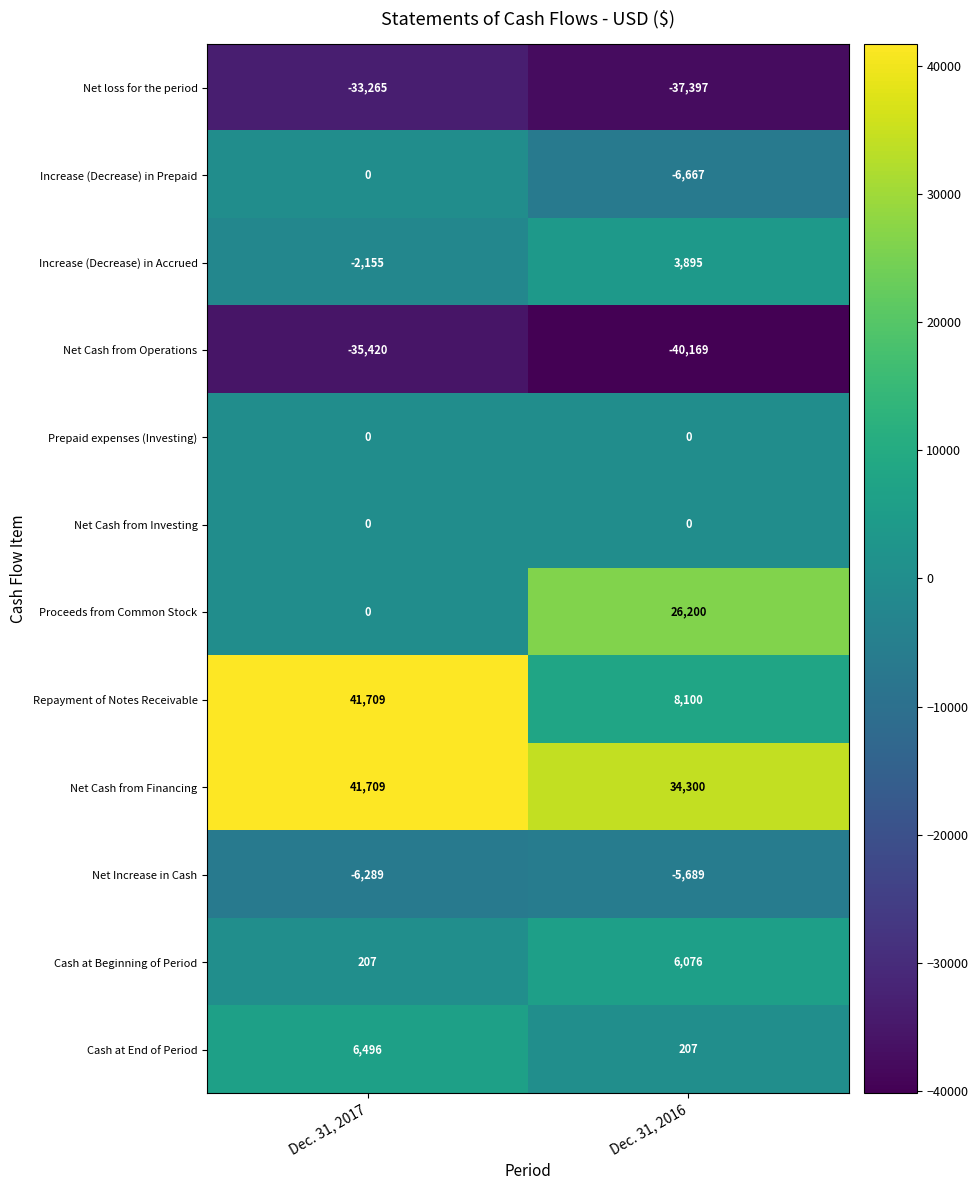

What is the greatest value displayed?

41709